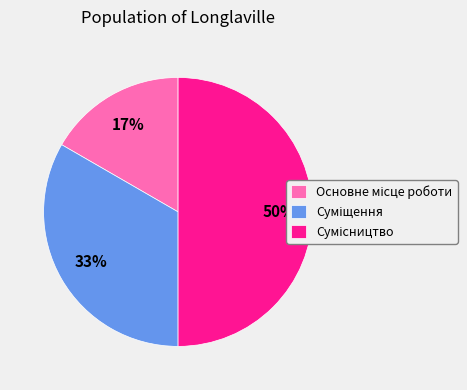

To the nearest percent, what is the average slice percentage?

33%